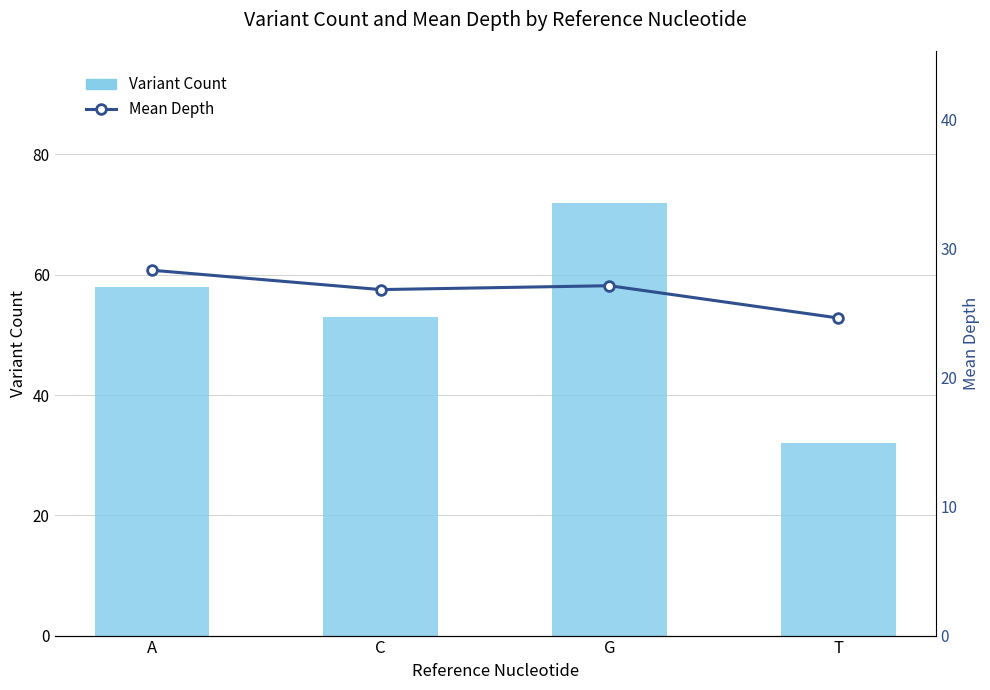

Rank the series at T from highest to lowest value.

Variant Count, Mean Depth